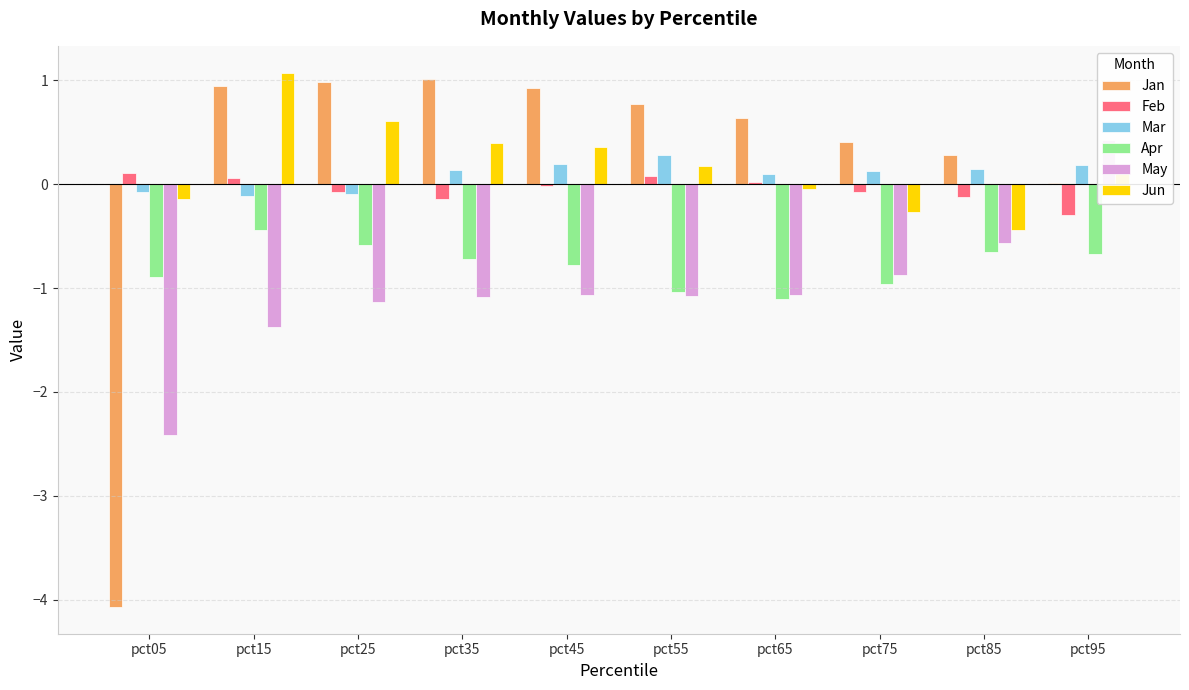

What is the spread (max minus min) of values at pct55?

1.8